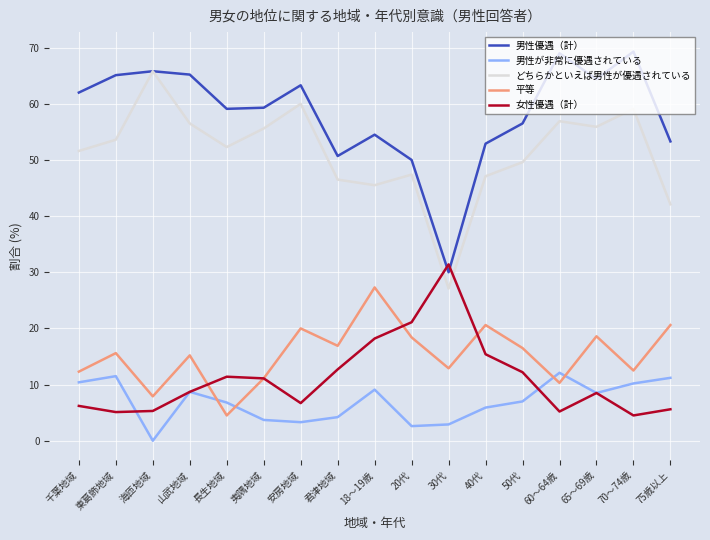

The 男性優遇（計） series shows 69.3 at 70～74歳. True or false?

True